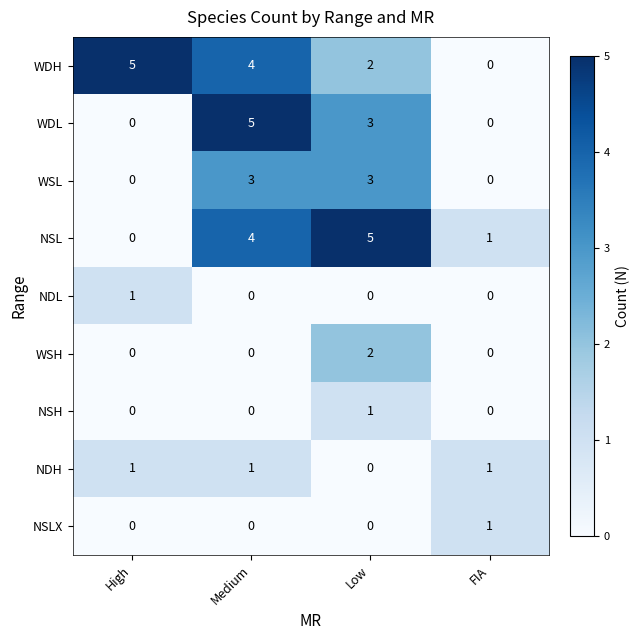

At which category is the sum across all series the highest?

Medium